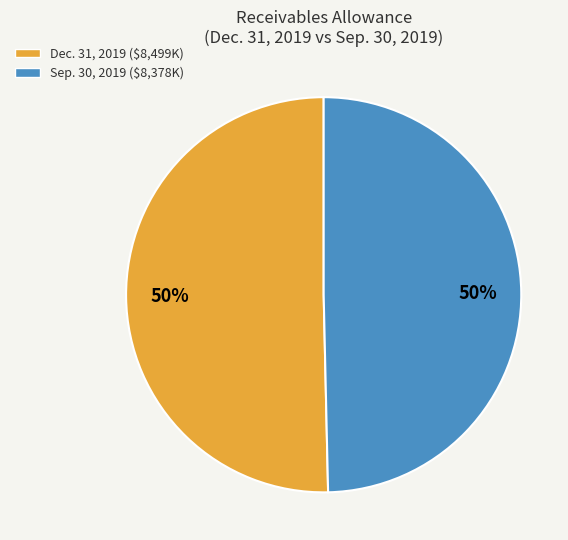

Combined, do Sep. 30, 2019 and Dec. 31, 2019 account for over 50%?

Yes